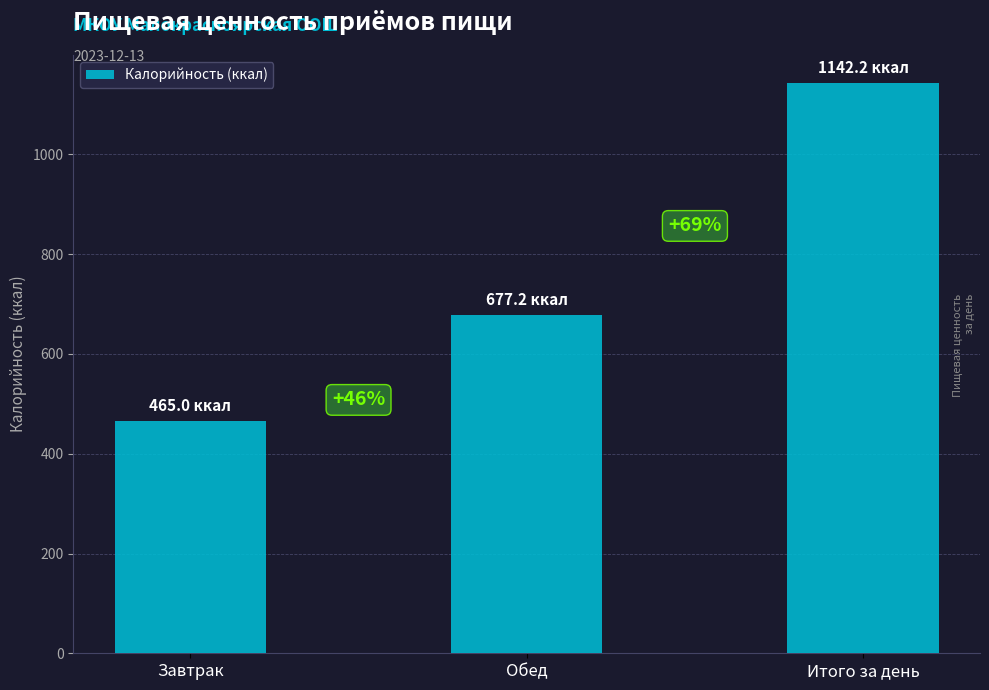

Does the chart contain any negative values?

No